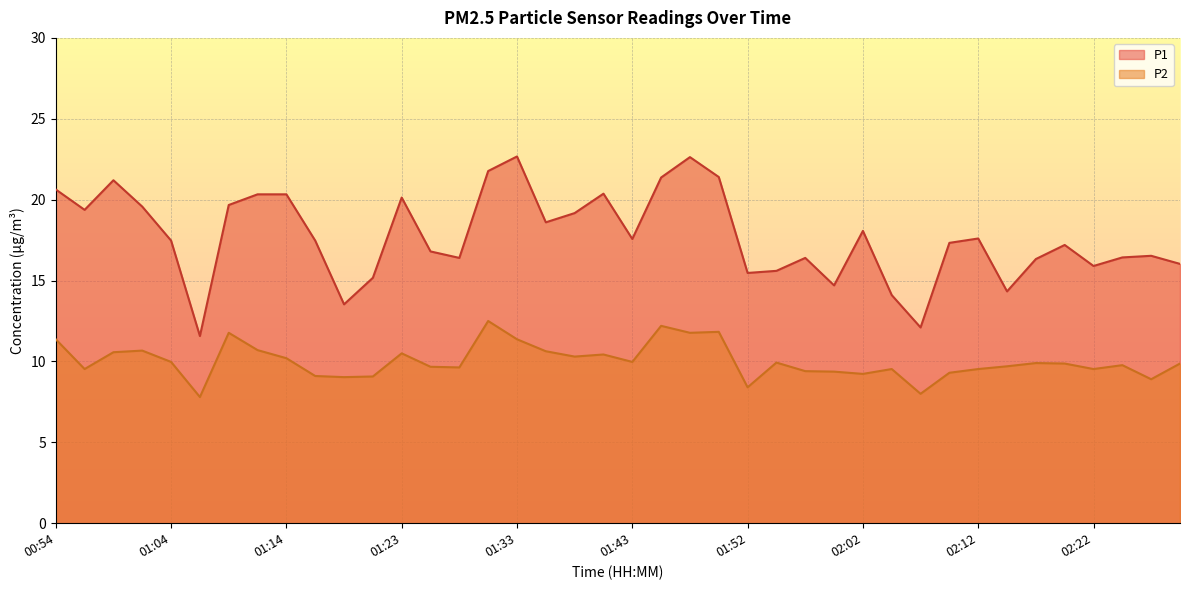

What is the difference between the P2 values at 01:31 and 01:21?

3.4